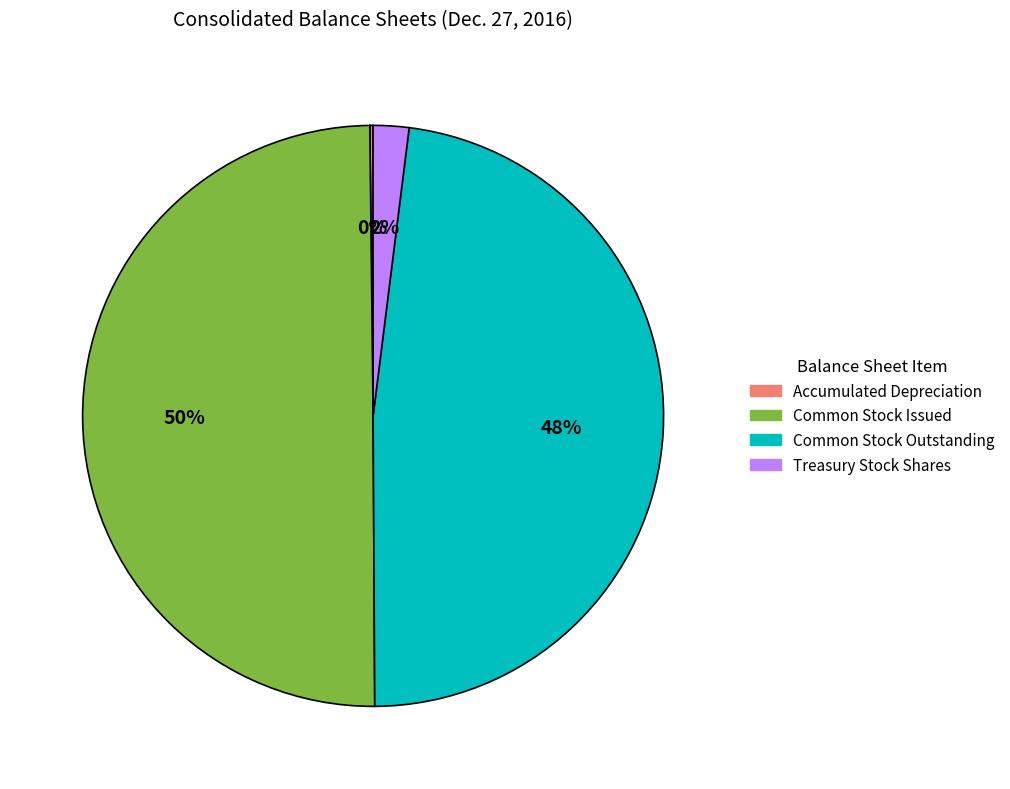

To the nearest percent, what is the combined percentage of Treasury Stock Shares and Common Stock Issued?

52%